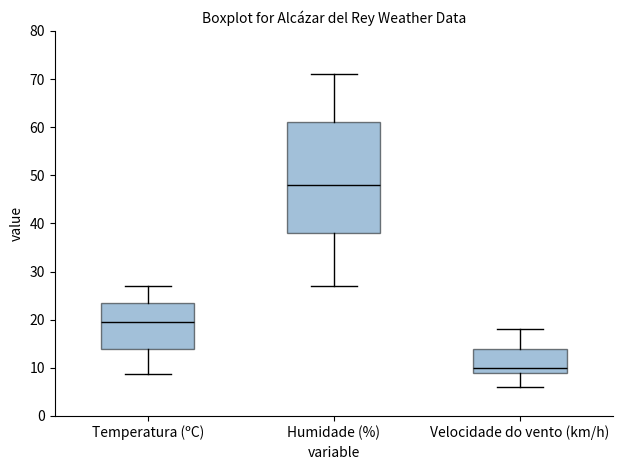

Comparing the boxes themselves (not the whiskers), which one is the tallest?

Humidade (%)